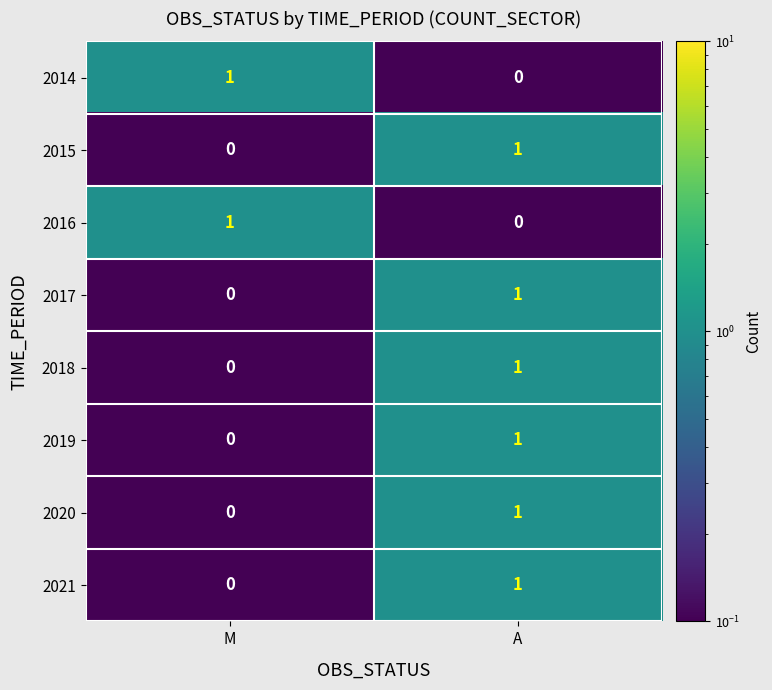

Is the value of 2014 at A greater than the value of 2018 at A?

No